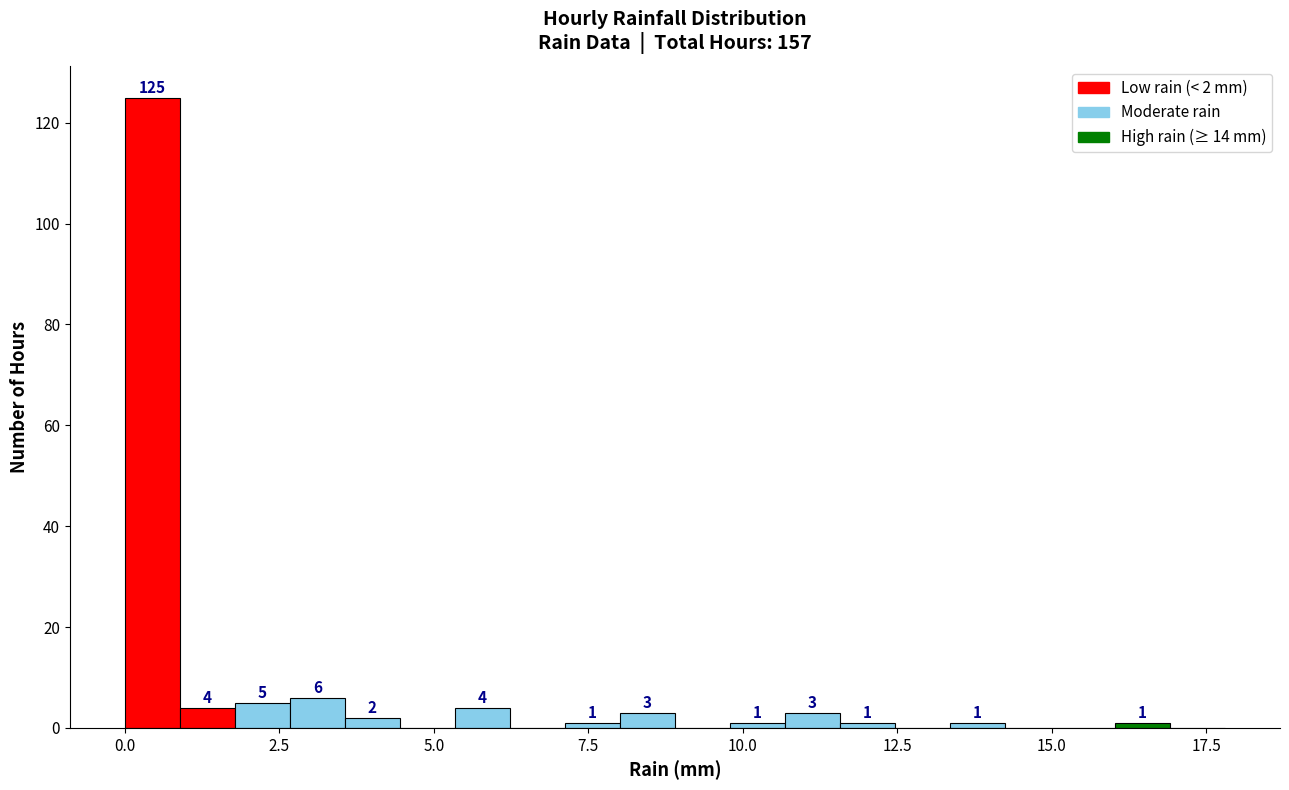

Read against the x-axis, roughly where is the centre of the tallest bar?

0.5